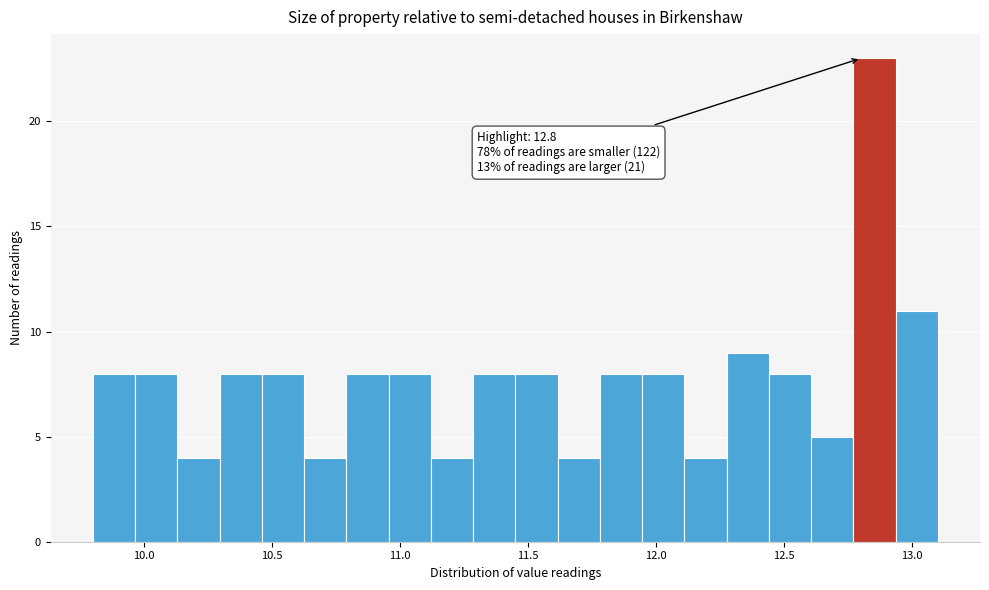

Around what value on the x-axis is the tallest bar? Give the approximate position of its centre, as read against the axis.

12.85